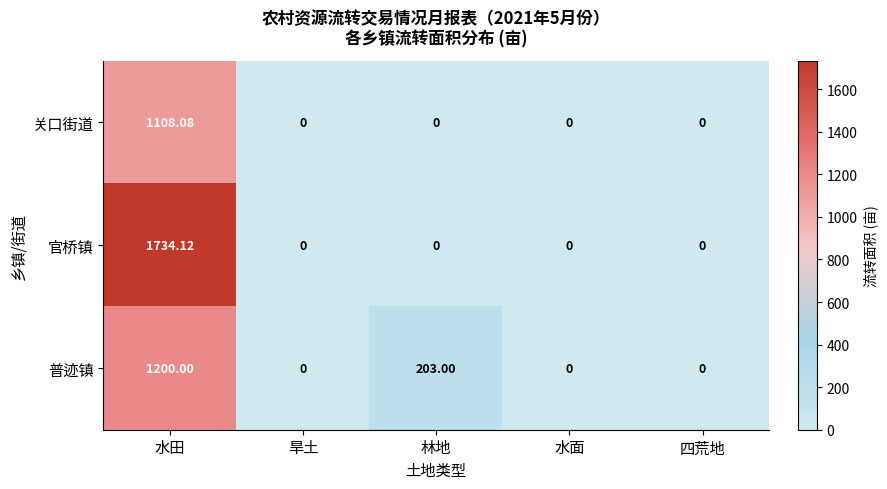

Rank the series by their average value, from highest to lowest.

官桥镇, 普迹镇, 关口街道